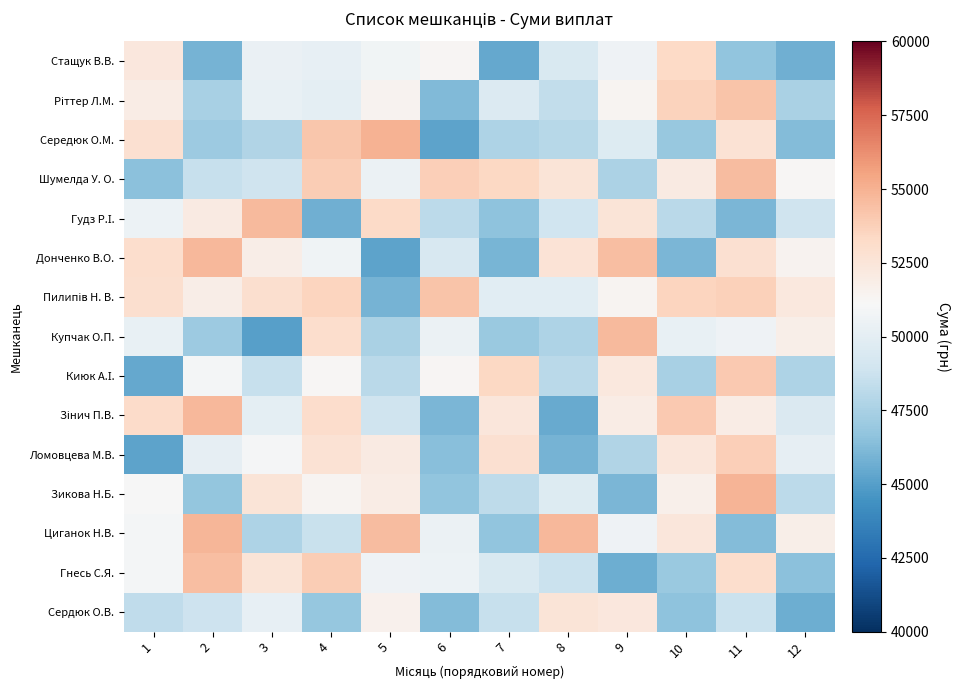

List the series in order of their peak value, lowest first.

Сердюк О.В., Стащук В.В., Ломовцева М.В., Киюк А.І., Пилипів Н. В., Ріттер Л.М., Гнесь С.Я., Шумелда У. О., Гудз Р.І., Купчак О.П., Донченко В.О., Зінич П.В., Циганок Н.В., Зикова Н.Б., Середюк О.М.